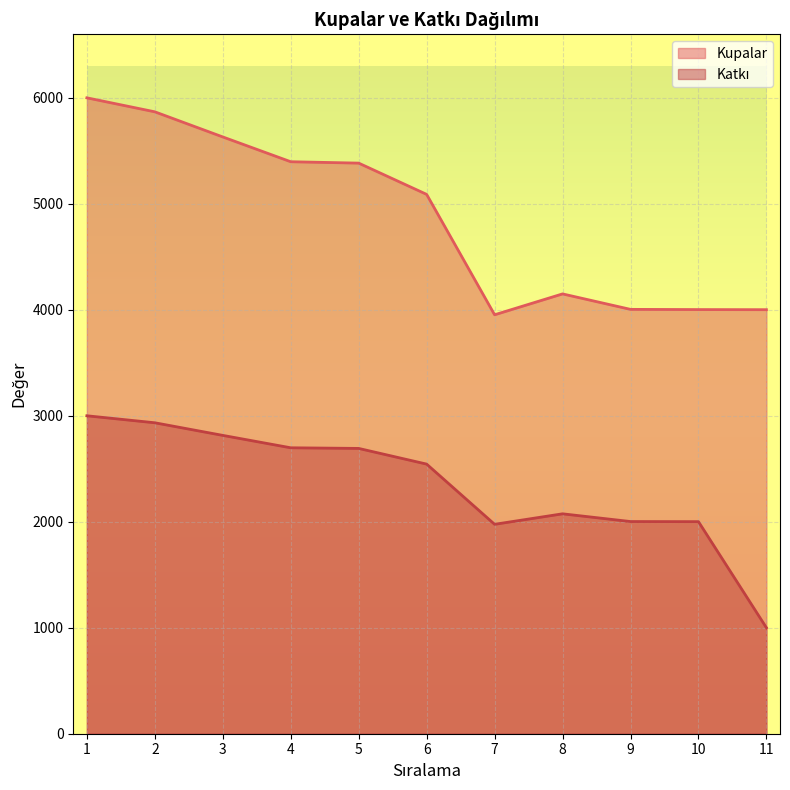

The Kupalar series shows 9064 at 1. True or false?

False